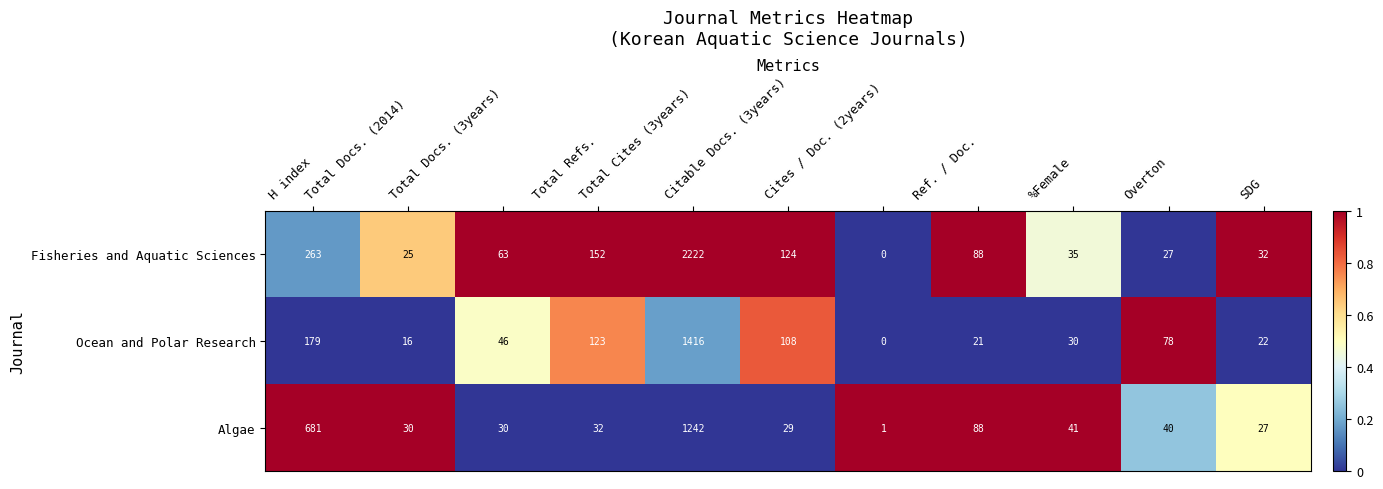

The Algae series shows 0.6 at Total Docs. (2014). True or false?

False